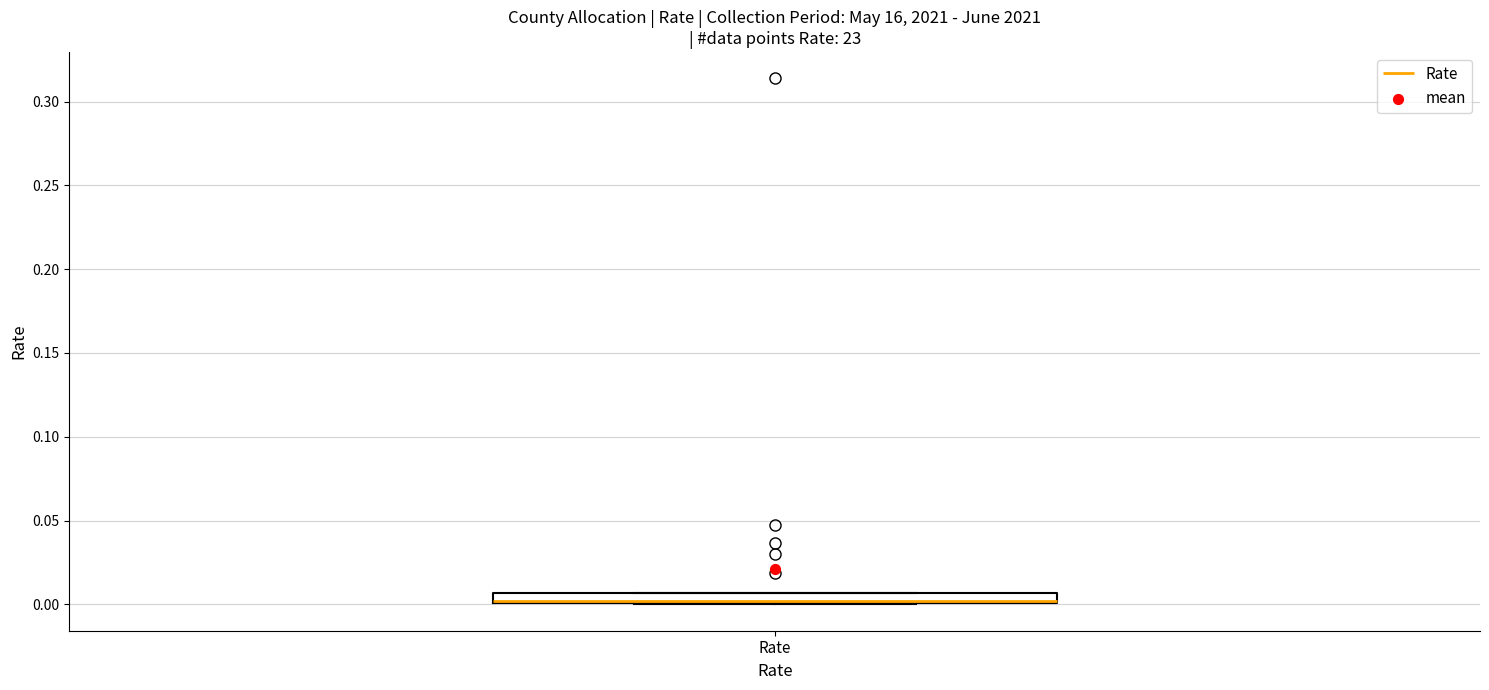

Where is the lower edge of the box for Rate on the y-axis? The values are not printed on the chart, so give them approximately, as read against the axis.

0.000